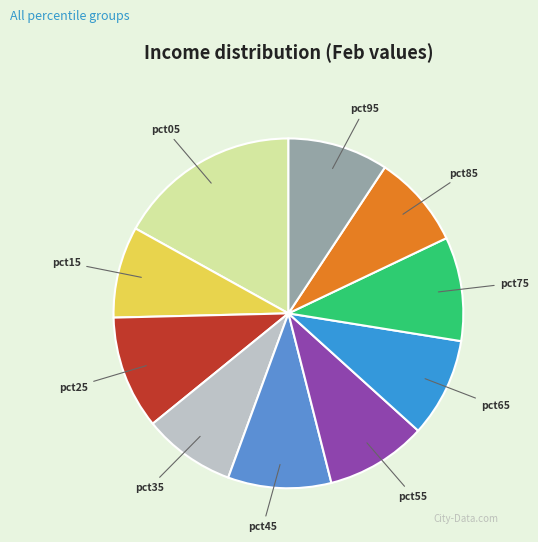

How many slices are in this pie chart?

10